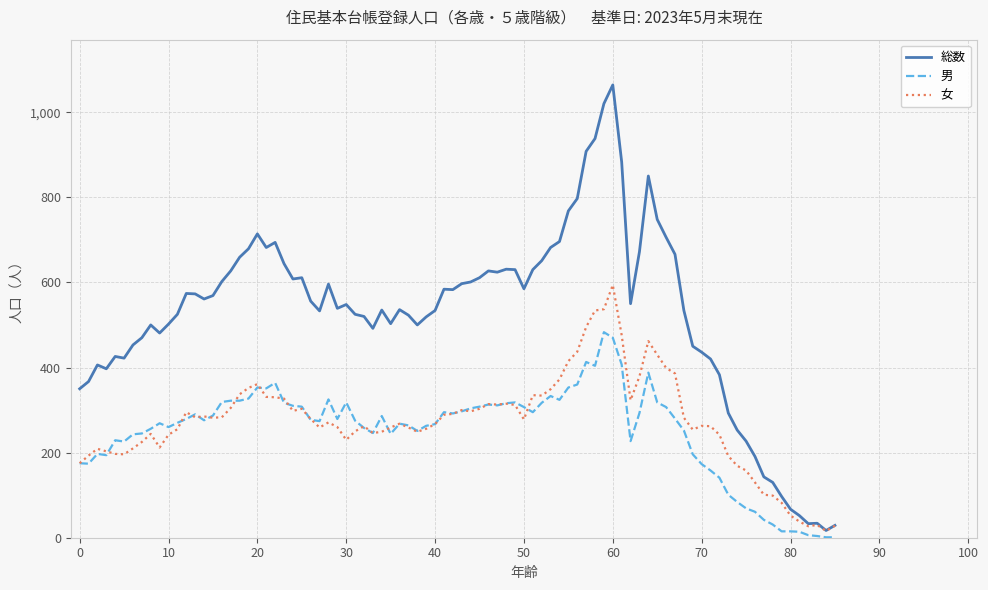

Which series has the largest total across all categories?

総数